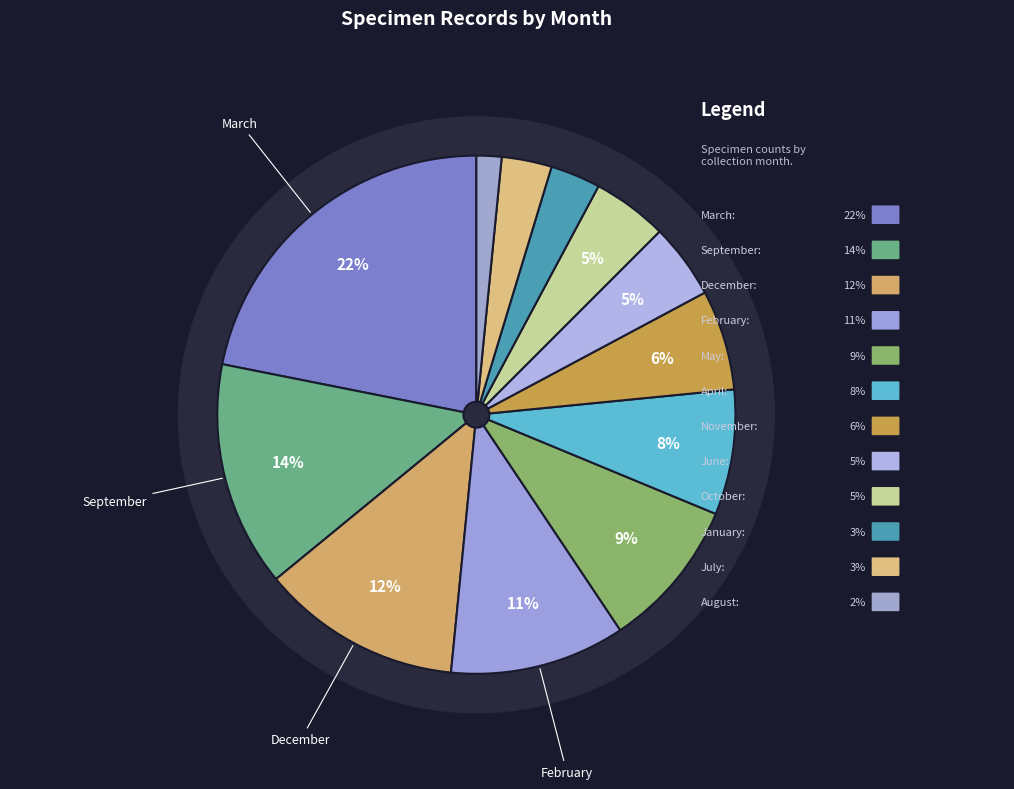

How many slices are in this pie chart?

12